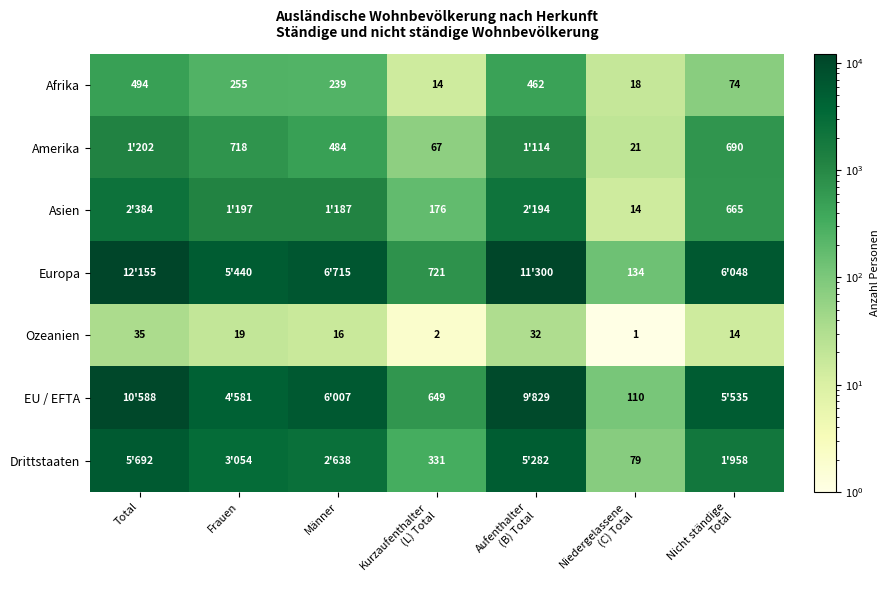

At which category does the chart reach its peak across all series?

Total